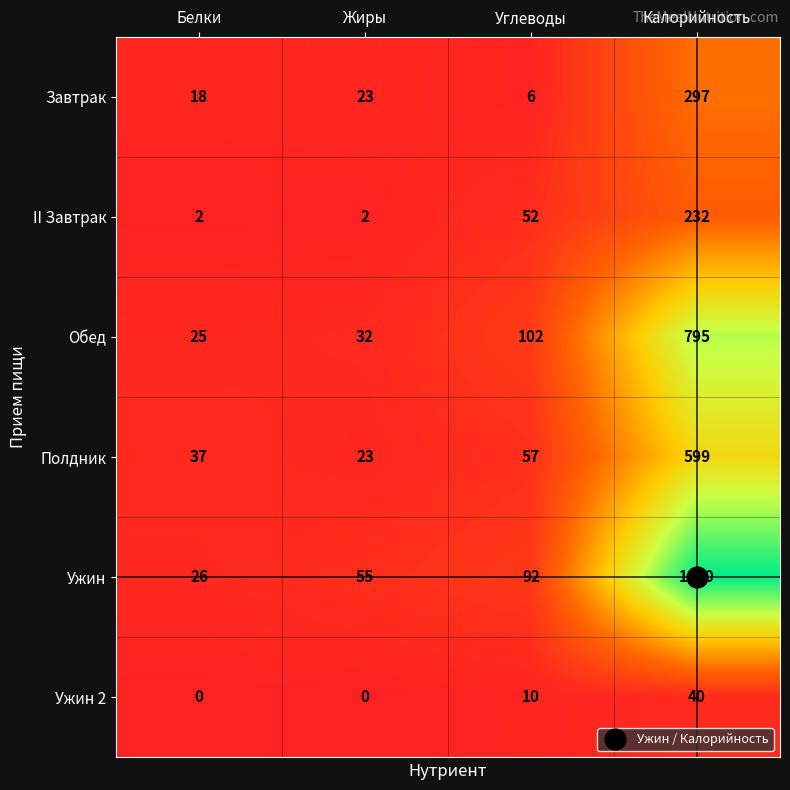

Which series has the largest total across all categories?

Ужин